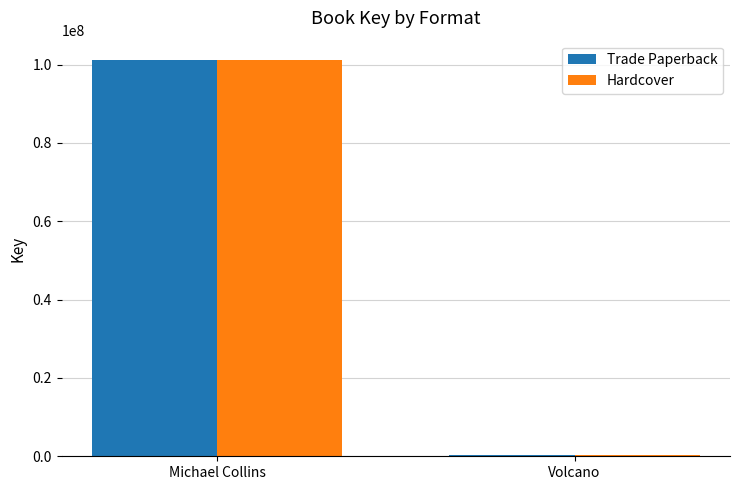

Is the value of Trade Paperback at Volcano greater than the value of Hardcover at Michael Collins?

No